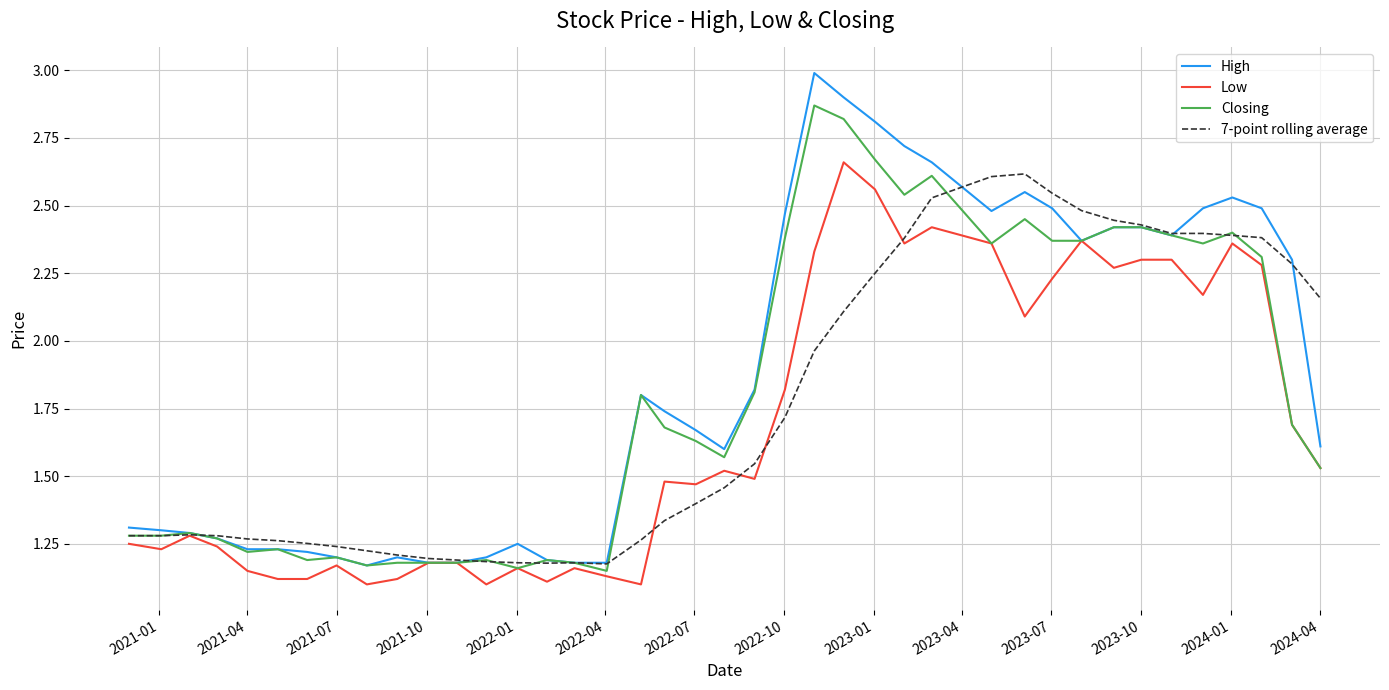

What is the greatest value displayed?

3.0